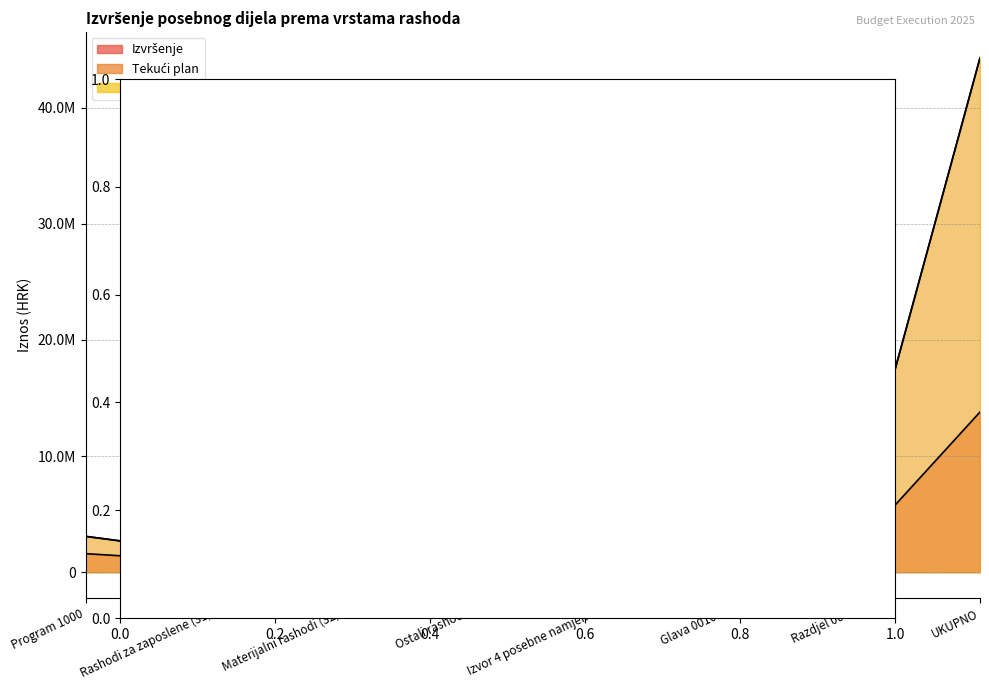

How many intersections are there between Izvršenje and Izvorni plan?

2